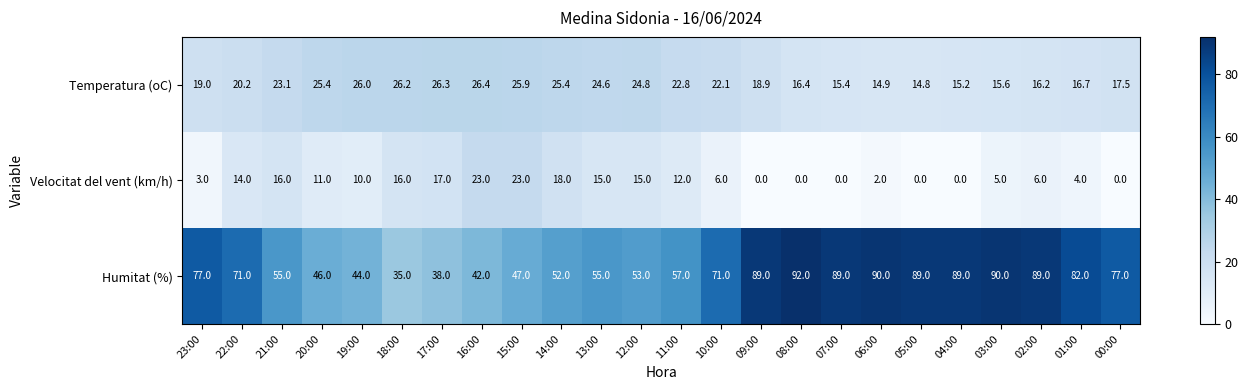

What is the sum of the Velocitat del vent (km/h) values at 08:00 and 19:00?

10.0